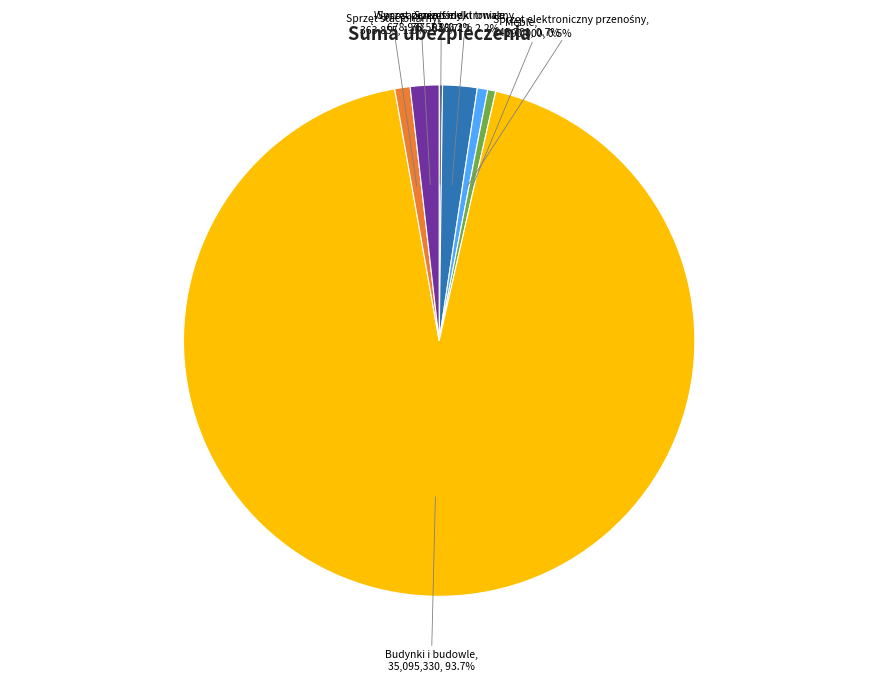

Is there any slice that represents more than half of the pie?

Yes